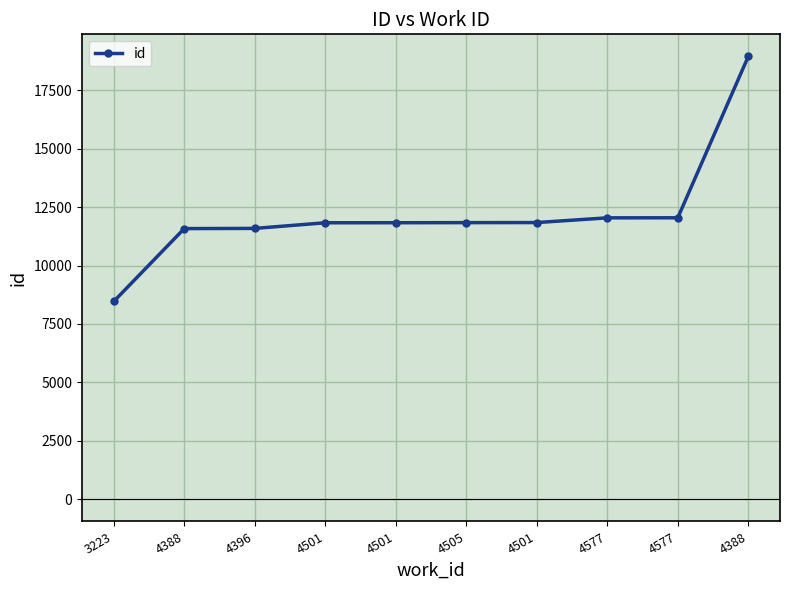

Count the number of categories in the chart.

10